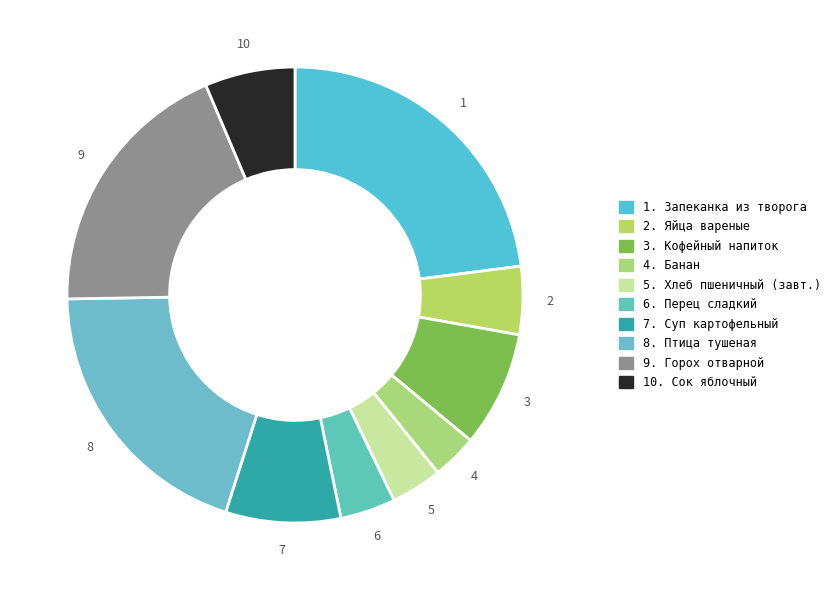

How many slices are in this pie chart?

10